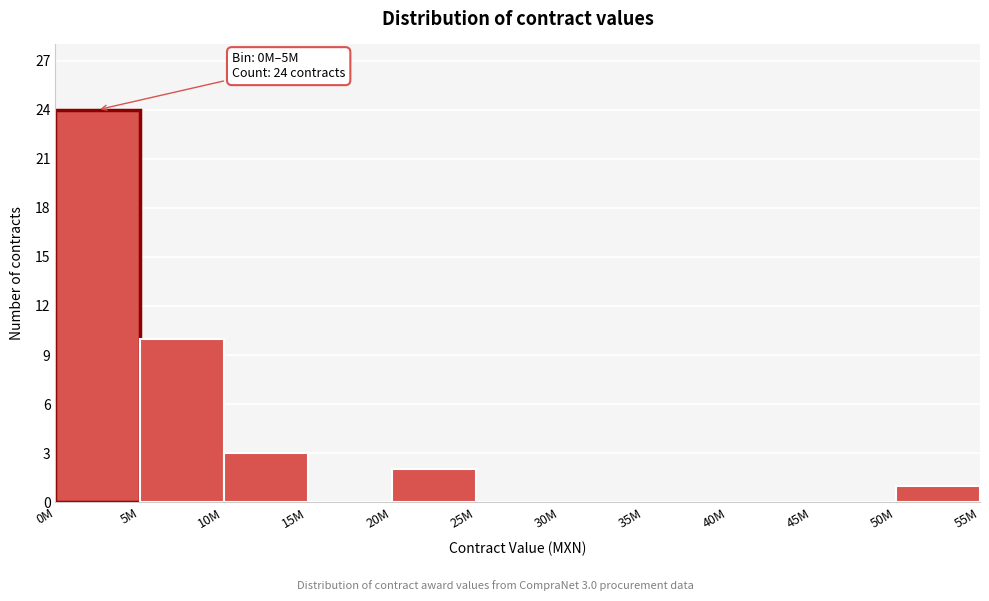

Reading left to right, list all the values displayed in this chart.

0M=24	5M=10	10M=3	15M=0	20M=2	25M=0	30M=0	35M=0	40M=0	45M=0	50M=1